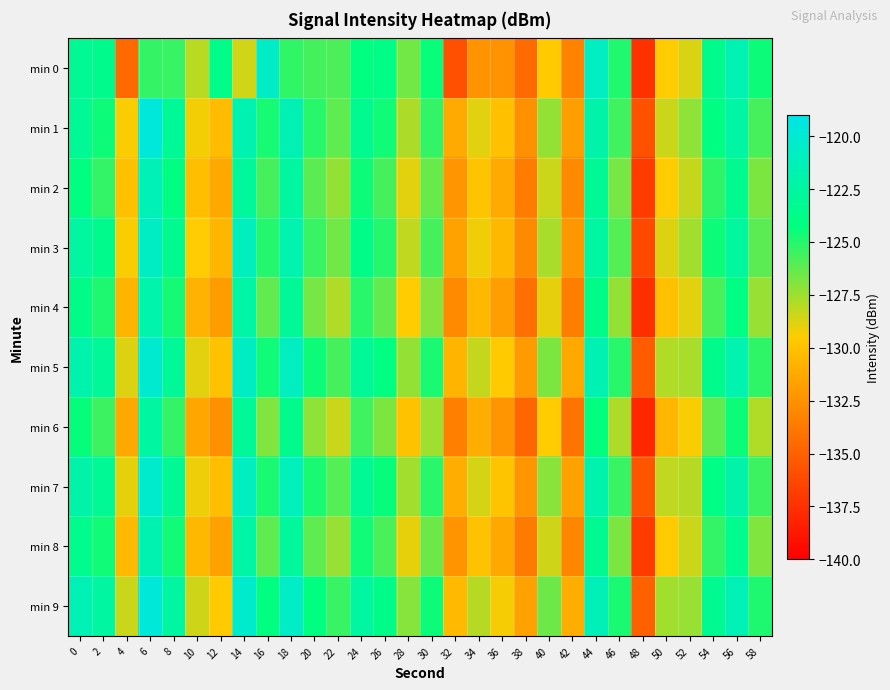

Reading left to right, what are all the values shown in this chart?

min 0: 0=-123.2	2=-123.6	4=-134.5	6=-125.4	8=-125.4	10=-128.0	12=-123.8	14=-128.5	16=-120.6	18=-125.3	20=-125.7	22=-125.8	24=-124.2	26=-123.9	28=-126.6	30=-124.4	32=-135.9	34=-132.4	36=-132.5	38=-134.4	40=-129.6	42=-133.2	44=-120.9	46=-124.9	48=-137.4	50=-129.5	52=-128.7	54=-123.6	56=-121.6	58=-124.5
min 1: 0=-123.1	2=-124.5	4=-129.4	6=-119.6	8=-123.1	10=-129.3	12=-130.3	14=-121.8	16=-124.7	18=-121.5	20=-125.1	22=-126.2	24=-123.4	26=-124.6	28=-127.8	30=-125.3	32=-131.2	34=-128.9	36=-130.1	38=-132.5	40=-127.3	42=-131.8	44=-122.1	46=-125.6	48=-135.8	50=-128.4	52=-127.2	54=-124.1	56=-122.3	58=-125.7
min 2: 0=-124.2	2=-125.3	4=-130.1	6=-121.4	8=-124.1	10=-130.2	12=-131.3	14=-122.8	16=-125.7	18=-122.5	20=-126.1	22=-127.3	24=-124.5	26=-125.7	28=-128.9	30=-126.4	32=-132.3	34=-129.9	36=-131.2	38=-133.6	40=-128.4	42=-132.9	44=-123.2	46=-126.7	48=-136.9	50=-129.5	52=-128.3	54=-125.2	56=-123.4	58=-126.8
min 3: 0=-122.5	2=-123.6	4=-129.4	6=-120.7	8=-123.4	10=-129.5	12=-130.6	14=-121.1	16=-125.0	18=-121.8	20=-125.4	22=-126.6	24=-123.8	26=-125.0	28=-128.2	30=-125.7	32=-131.6	34=-129.2	36=-130.5	38=-132.9	40=-127.7	42=-132.2	44=-122.5	46=-126.0	48=-136.2	50=-128.8	52=-127.6	54=-124.5	56=-122.7	58=-126.1
min 4: 0=-123.8	2=-124.9	4=-130.7	6=-122.0	8=-124.7	10=-130.8	12=-131.9	14=-122.4	16=-126.3	18=-123.1	20=-126.7	22=-127.9	24=-125.1	26=-126.3	28=-129.5	30=-127.0	32=-132.9	34=-130.5	36=-131.8	38=-134.2	40=-129.0	42=-133.5	44=-123.8	46=-127.3	48=-137.5	50=-130.1	52=-128.9	54=-125.8	56=-124.0	58=-127.4
min 5: 0=-121.9	2=-123.0	4=-128.8	6=-120.1	8=-123.0	10=-128.9	12=-130.0	14=-120.7	16=-124.6	18=-120.9	20=-124.5	22=-125.7	24=-122.9	26=-124.1	28=-127.3	30=-124.8	32=-130.7	34=-128.3	36=-129.6	38=-132.0	40=-126.8	42=-131.3	44=-121.6	46=-125.1	48=-135.3	50=-127.9	52=-127.7	54=-123.6	56=-121.8	58=-125.2
min 6: 0=-124.4	2=-125.5	4=-131.3	6=-122.6	8=-125.3	10=-131.4	12=-132.5	14=-123.0	16=-126.9	18=-123.6	20=-127.2	22=-128.4	24=-125.6	26=-126.8	28=-130.0	30=-127.5	32=-133.4	34=-131.0	36=-132.3	38=-134.7	40=-129.5	42=-134.0	44=-124.3	46=-127.8	48=-138.0	50=-130.6	52=-129.4	54=-126.3	56=-124.5	58=-127.9
min 7: 0=-122.1	2=-123.2	4=-129.0	6=-120.3	8=-123.2	10=-129.1	12=-130.2	14=-120.9	16=-124.8	18=-121.2	20=-124.8	22=-126.0	24=-123.2	26=-124.4	28=-127.6	30=-125.1	32=-131.0	34=-128.6	36=-129.9	38=-132.3	40=-127.1	42=-131.6	44=-121.9	46=-125.4	48=-135.6	50=-128.2	52=-128.0	54=-123.9	56=-122.1	58=-125.5
min 8: 0=-123.5	2=-124.6	4=-130.4	6=-121.7	8=-124.6	10=-130.5	12=-131.6	14=-122.3	16=-126.2	18=-122.8	20=-126.2	22=-127.4	24=-124.6	26=-125.8	28=-129.0	30=-126.5	32=-132.4	34=-130.0	36=-131.3	38=-133.7	40=-128.5	42=-133.0	44=-123.3	46=-126.8	48=-136.9	50=-129.6	52=-128.4	54=-125.3	56=-123.5	58=-126.9
min 9: 0=-121.5	2=-122.6	4=-128.4	6=-119.7	8=-122.6	10=-128.5	12=-129.6	14=-120.3	16=-124.2	18=-120.6	20=-124.2	22=-125.4	24=-122.6	26=-123.8	28=-127.0	30=-124.5	32=-130.4	34=-128.0	36=-129.3	38=-131.7	40=-126.5	42=-131.0	44=-121.3	46=-124.8	48=-135.0	50=-127.6	52=-127.4	54=-123.3	56=-121.5	58=-124.9